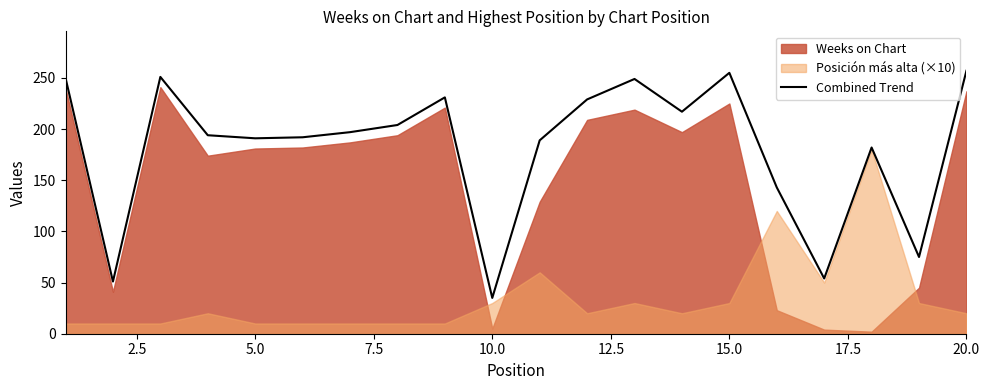

True or false: Combined Trend has a value of 35 at 10.0.

True